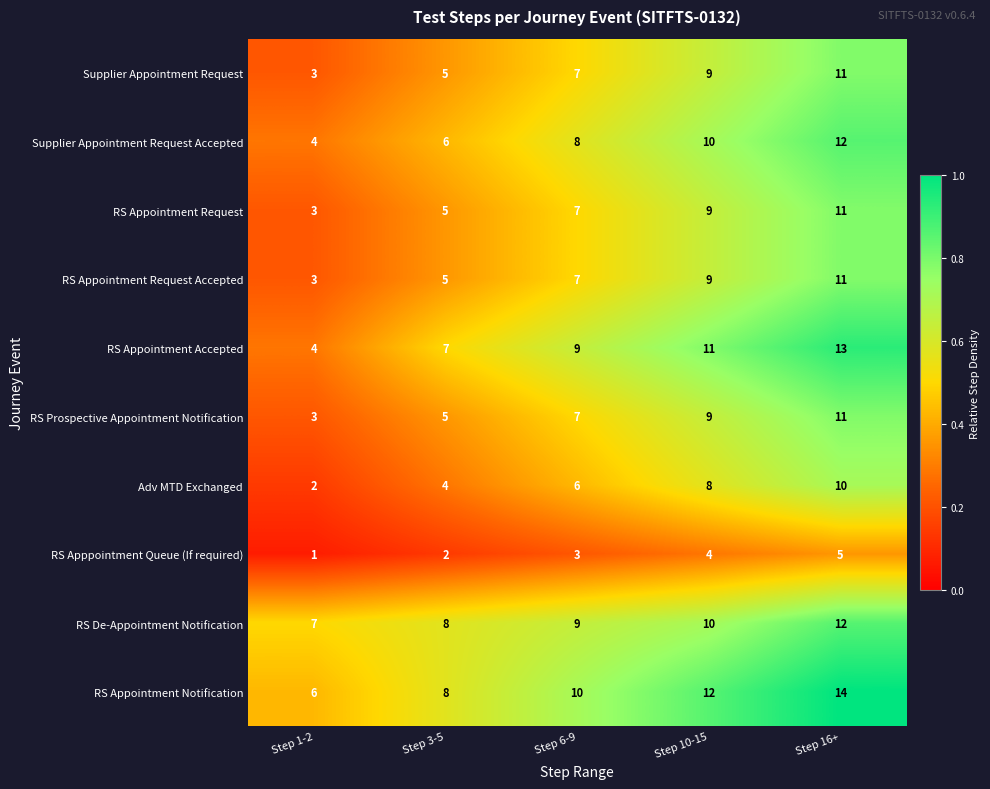

True or false: RS Appointment Accepted has a value of 9 at Step 6-9.

True